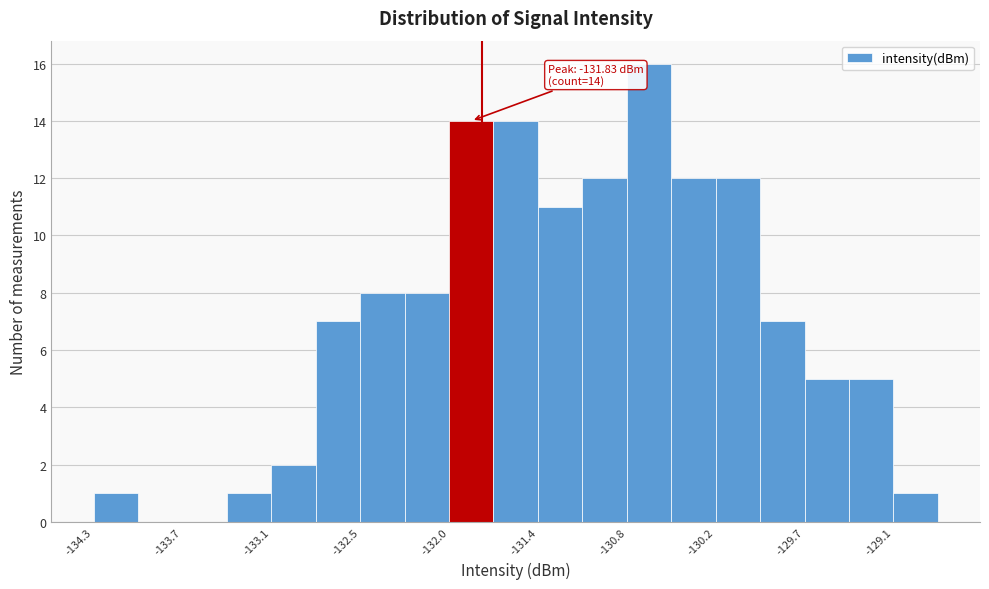

Around what value on the x-axis is the tallest bar? Give the approximate position of its centre, as read against the axis.

-130.7